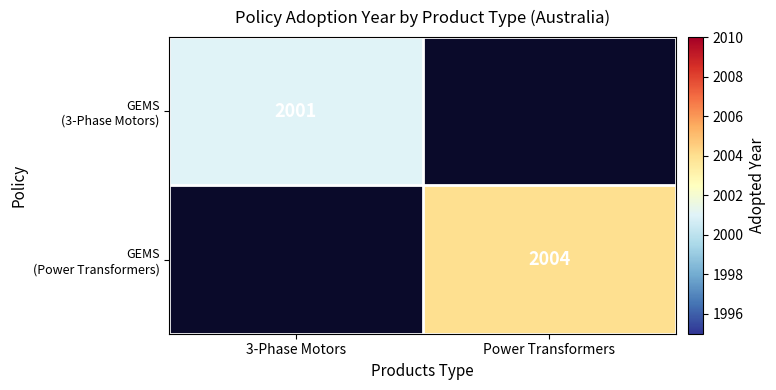

Is it true that GEMS (3-Phase Motors) equals 0 at Power Transformers?

True